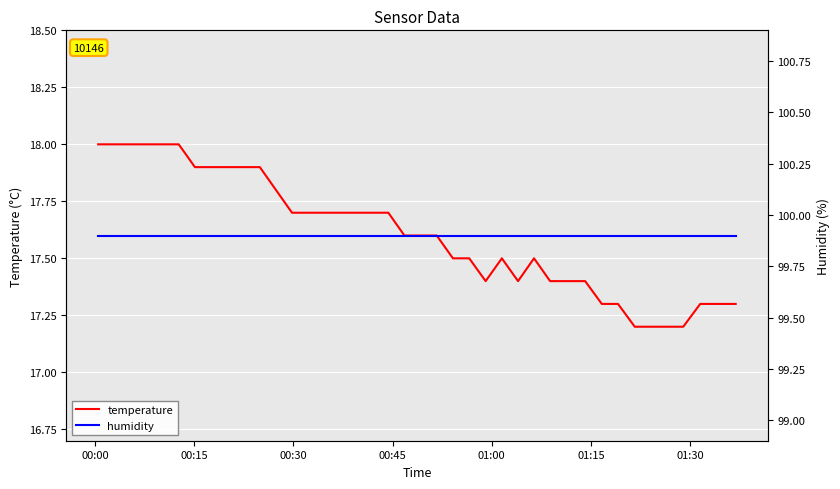

What is the sum of all temperature values?

704.3